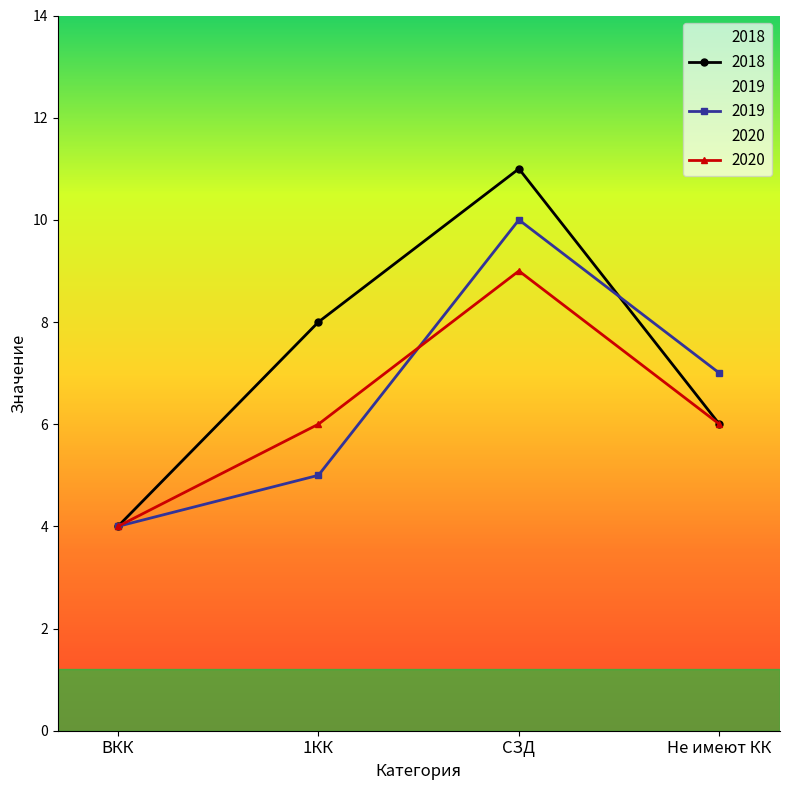

At which category does the chart reach its minimum across all series?

ВКК